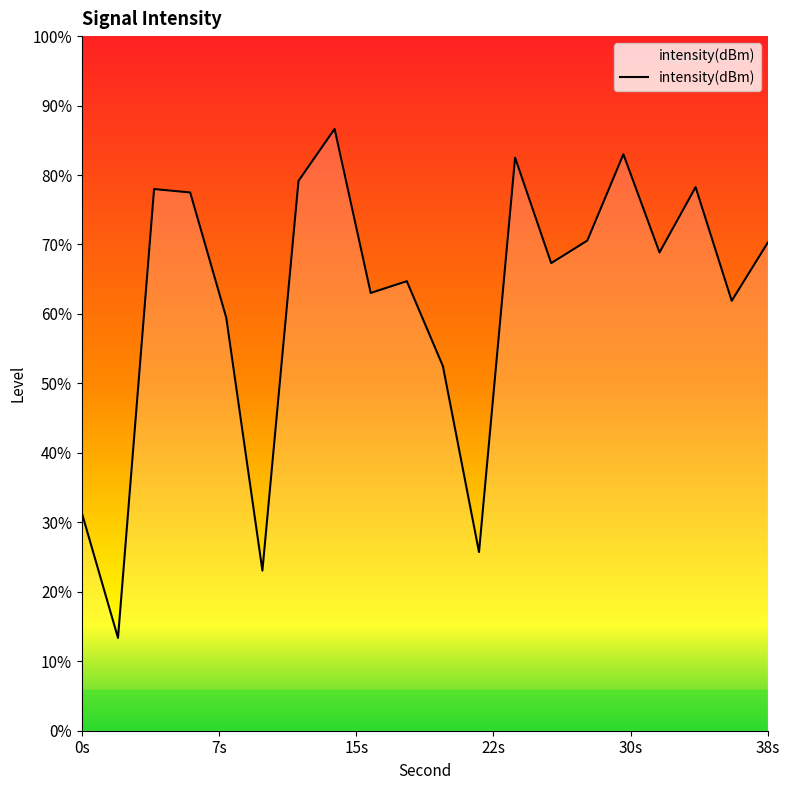

Reading left to right, what are all the values shown in this chart?

-133.6	-140.3	-116.1	-116.3	-123.0	-136.7	-115.7	-112.9	-121.7	-121.1	-125.6	-135.7	-114.4	-120.1	-118.9	-114.2	-119.5	-116.0	-122.1	-119.0